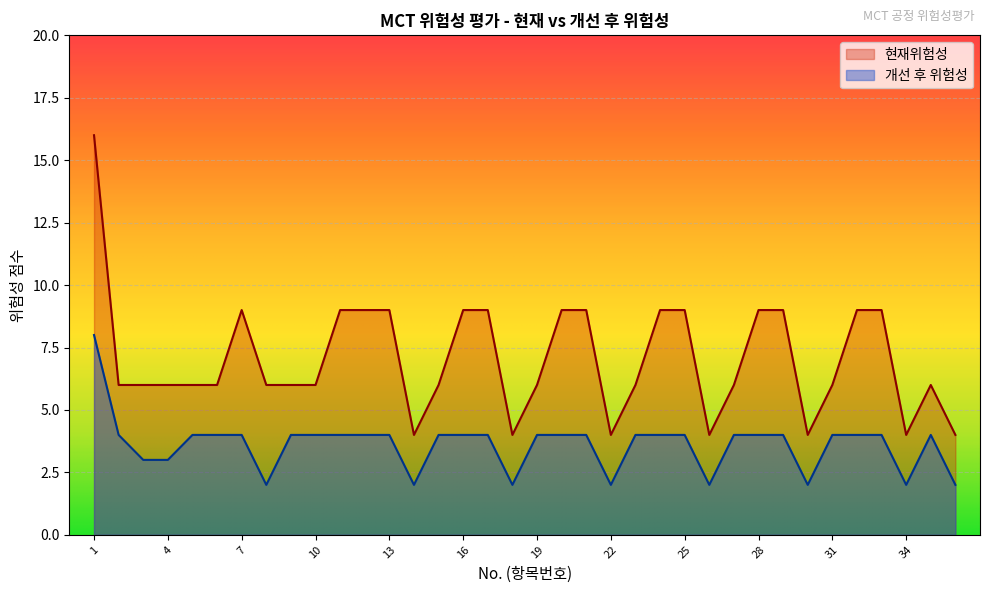

True or false: 현재위험성 has a value of 9 at 33.

True